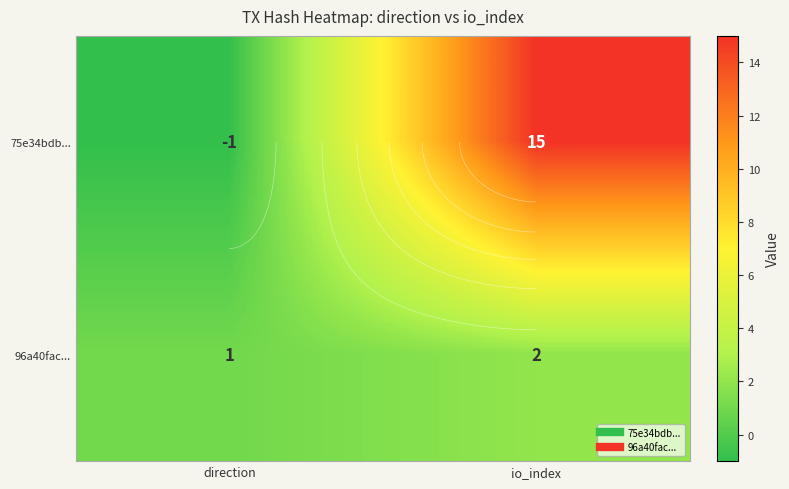

List the series in order of their peak value, highest first.

75e34bdb..., 96a40fac...